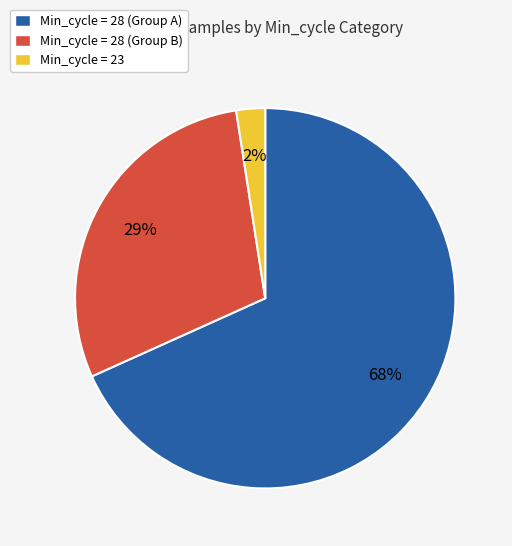

Do Min_cycle = 28 (Group B) and Min_cycle = 28 (Group A) together represent more than half of the pie?

Yes